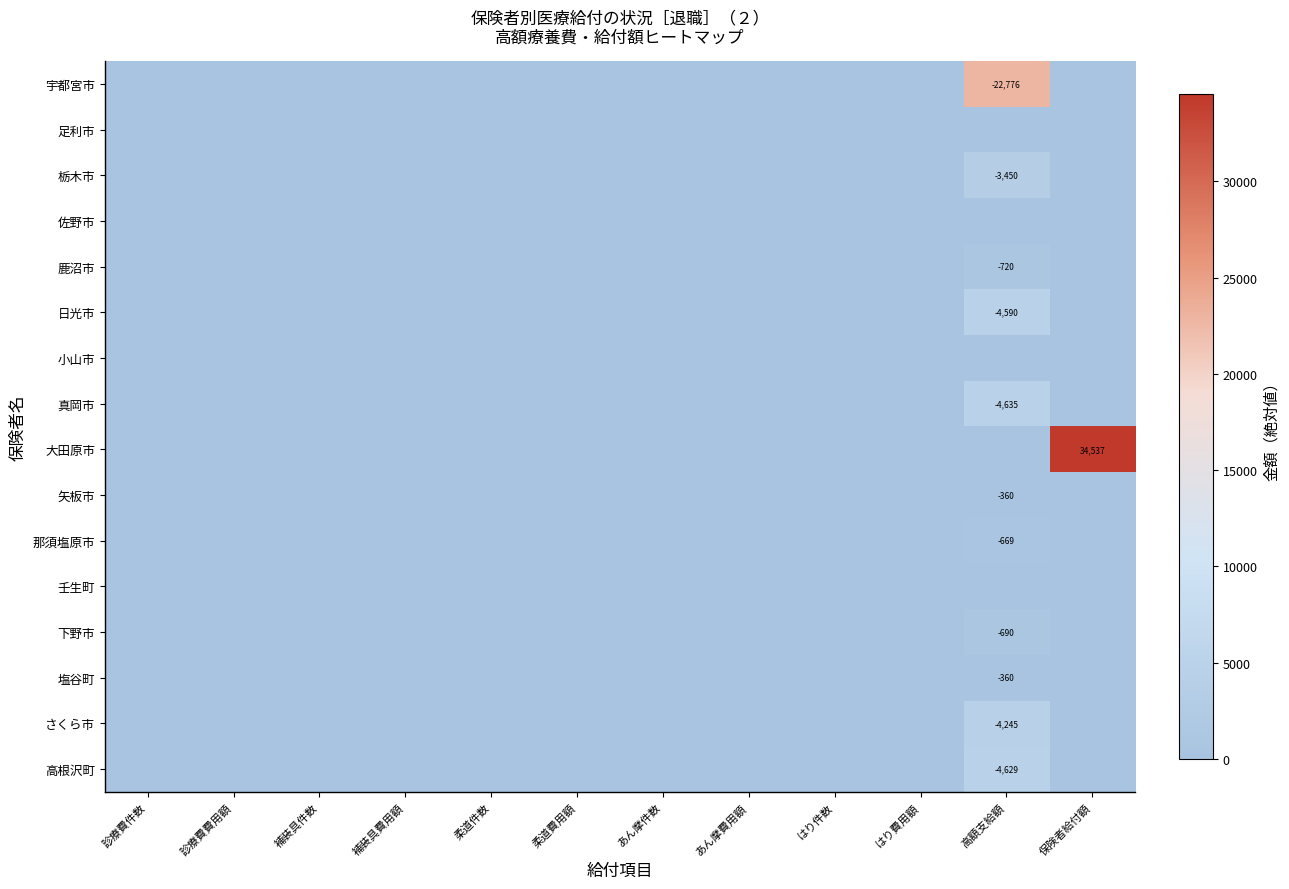

Is it true that 那須塩原市 equals 0 at 診療費費用額?

True